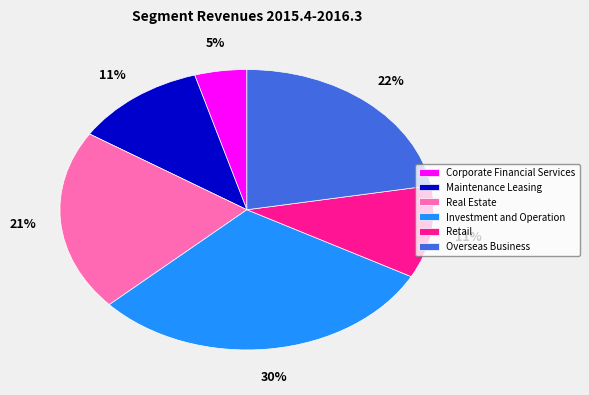

Is there a majority slice in this chart?

No